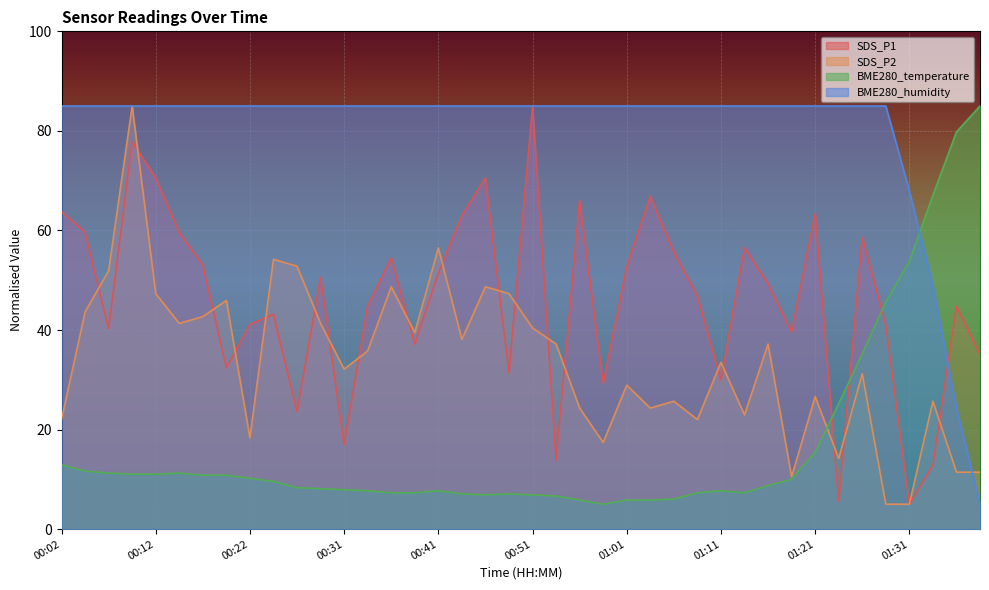

Is the value of BME280_humidity at 01:06 greater than the value of BME280_temperature at 01:11?

Yes